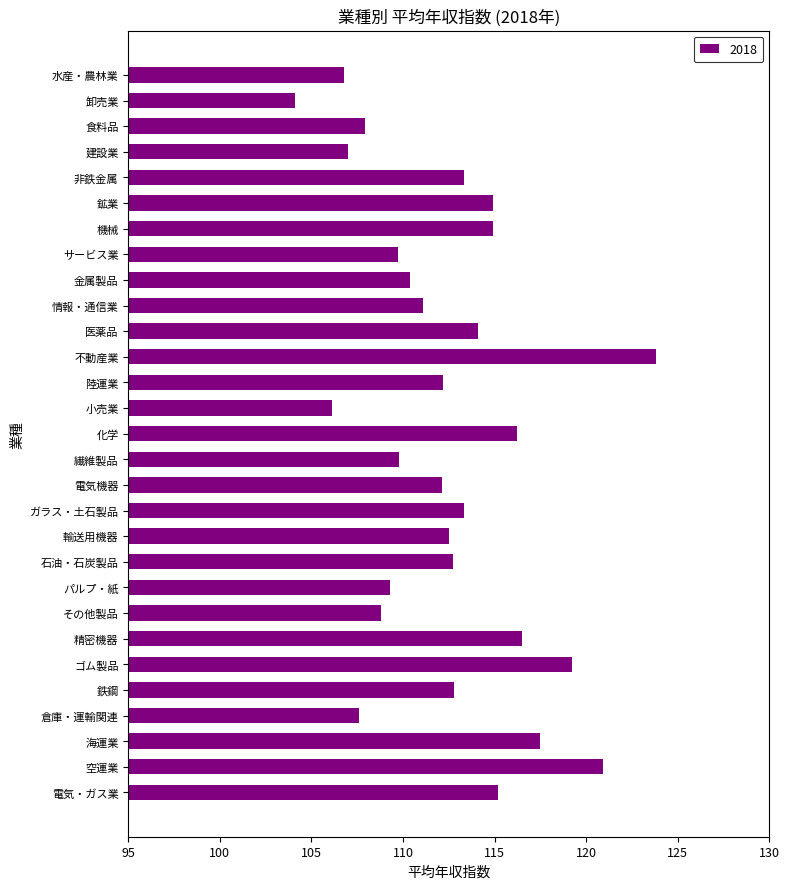

What is the greatest value displayed?

123.8